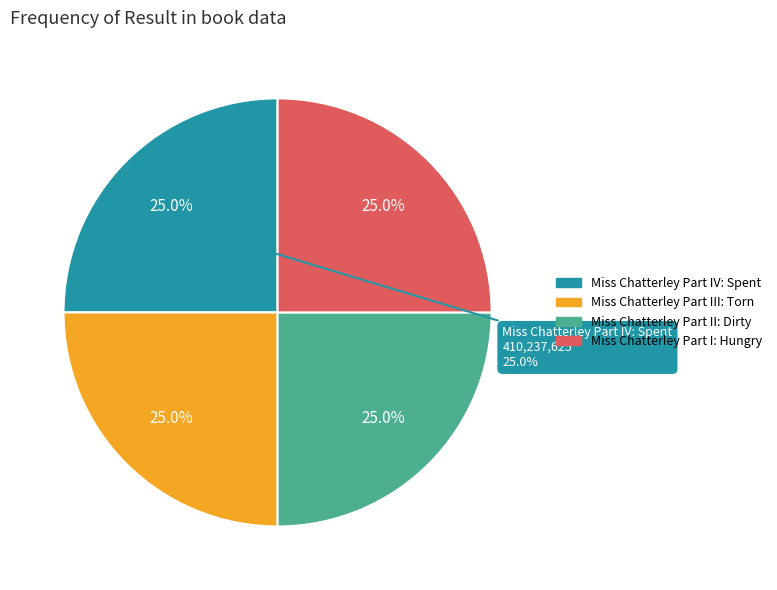

Which category has the biggest portion of the pie?

Miss Chatterley Part IV: Spent